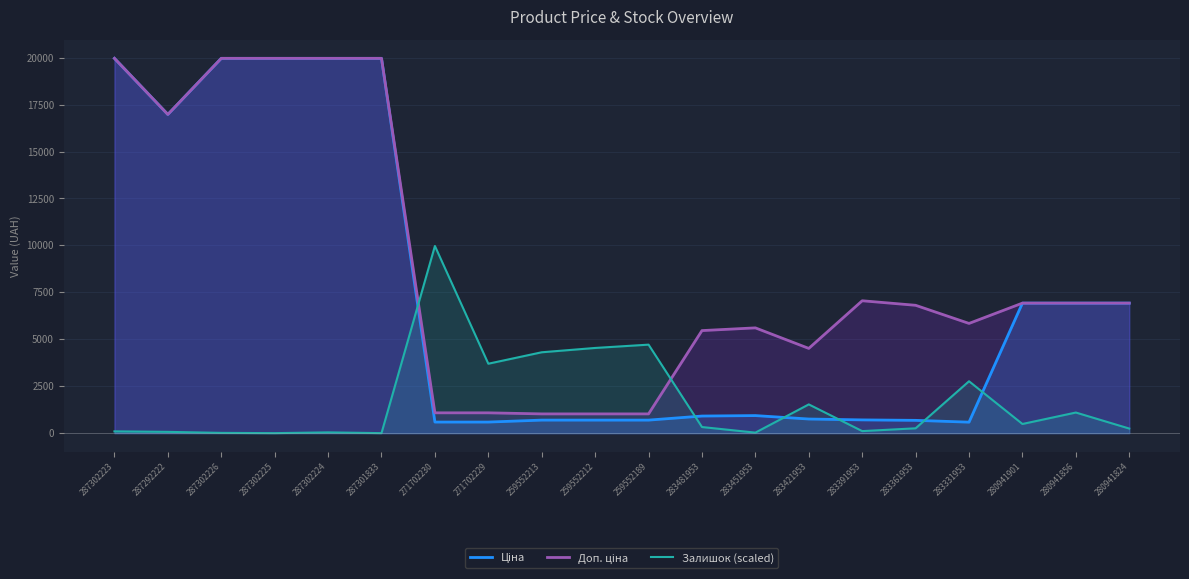

How many lines are shown in the chart?

3